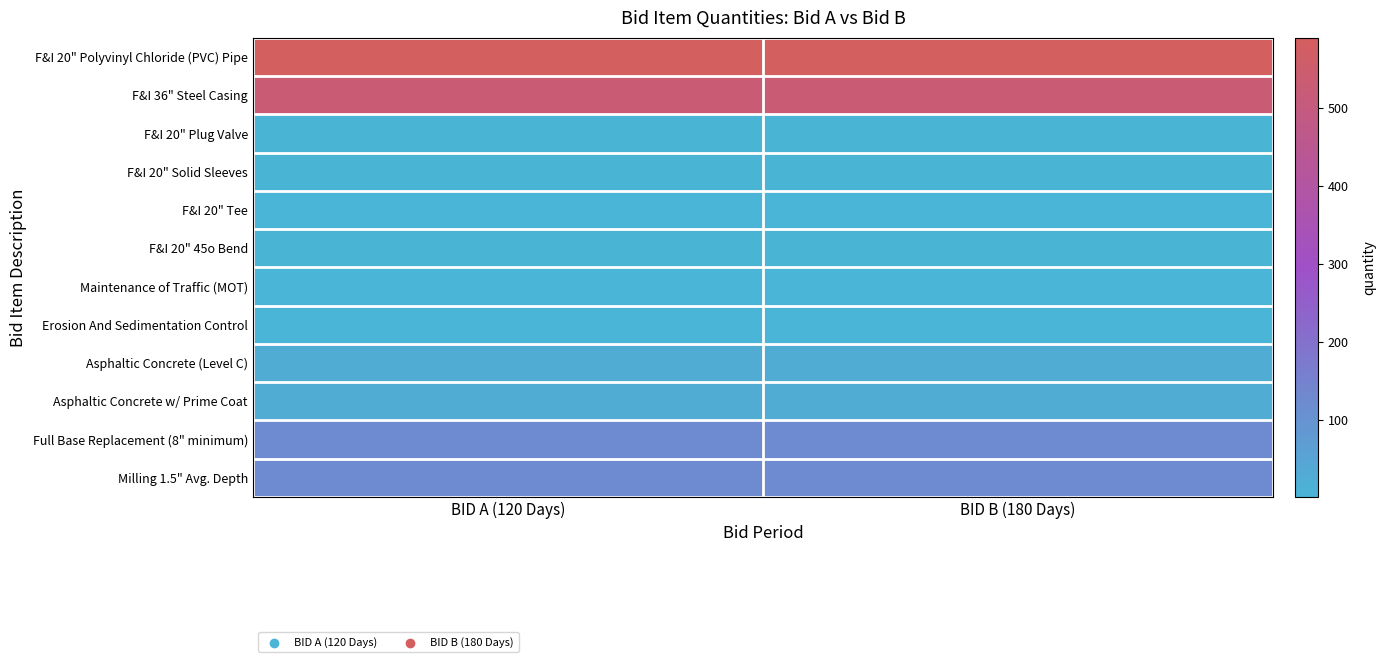

At which category does the chart reach its minimum across all series?

BID A (120 Days)